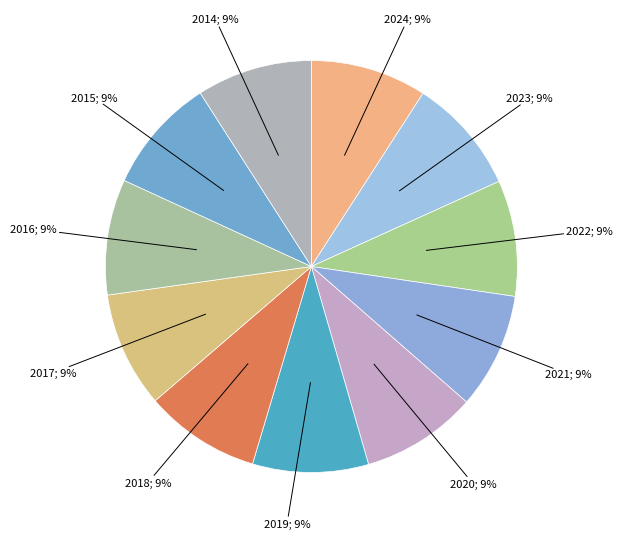

Count the number of slices in the pie.

11